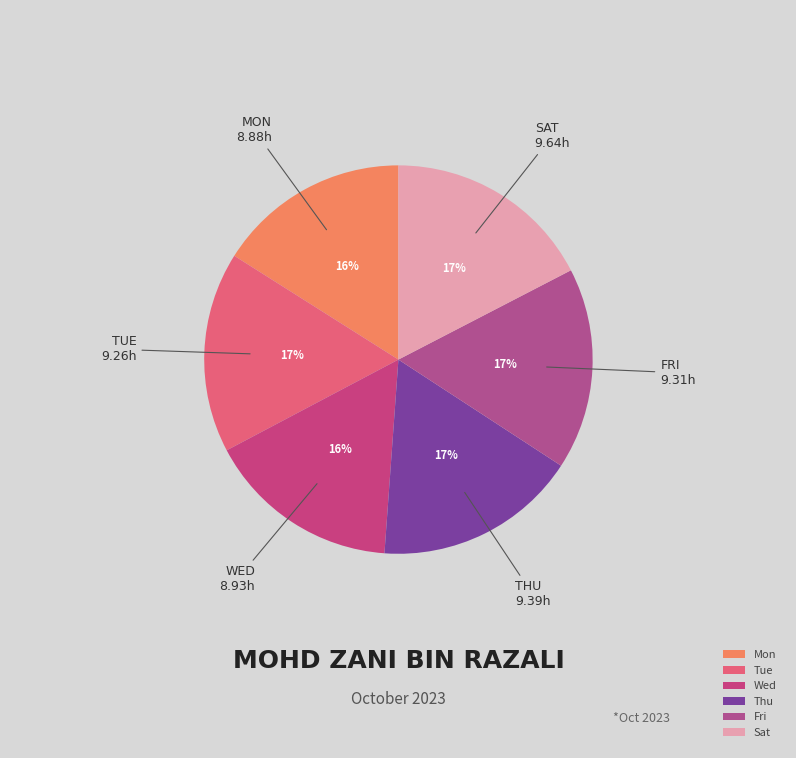

Which slice is the smallest?

Mon